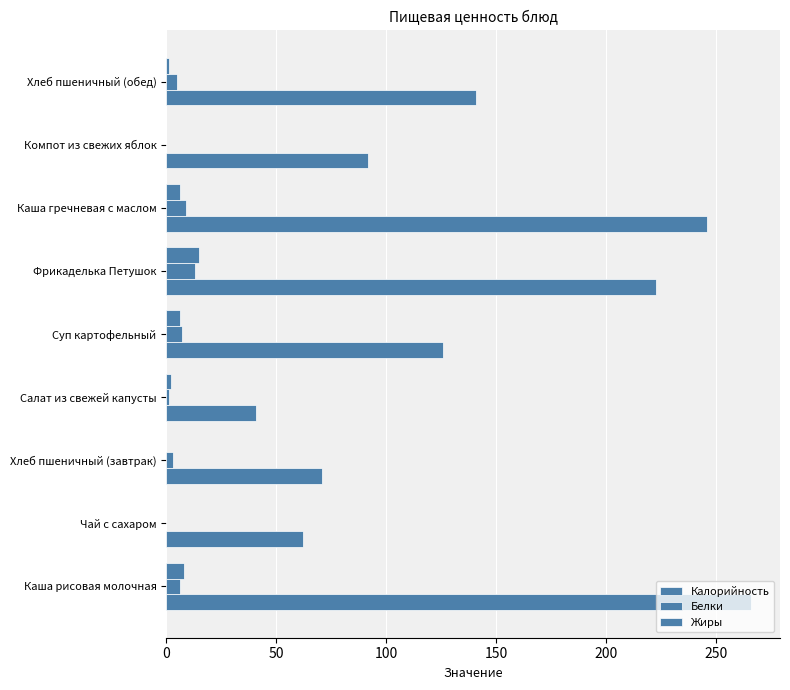

What is the value of the Калорийность bar at the 7th from the left?

246